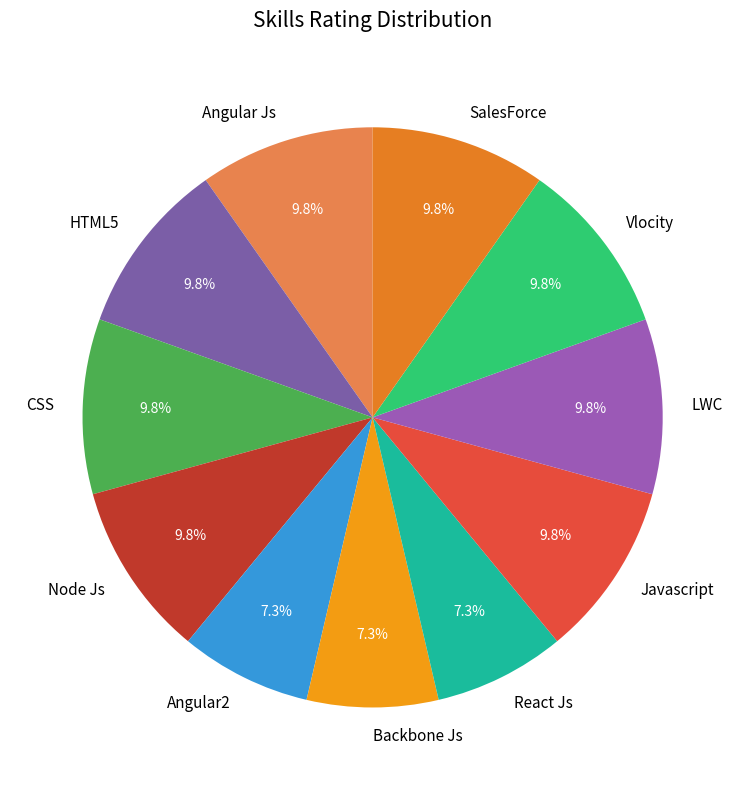

What portion of the pie excludes Javascript?

90.2%